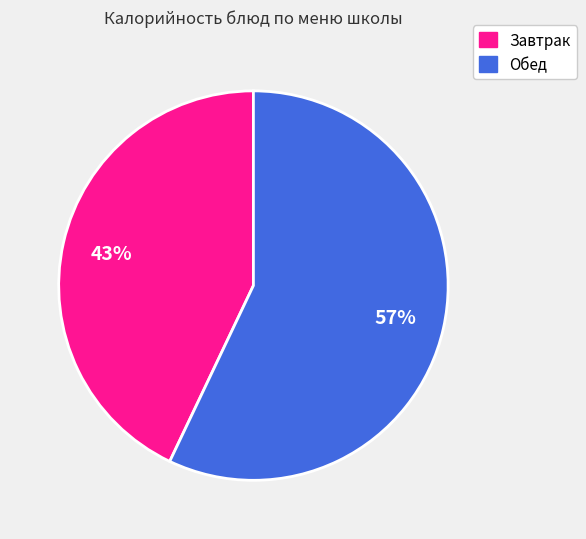

Is there a majority slice in this chart?

Yes